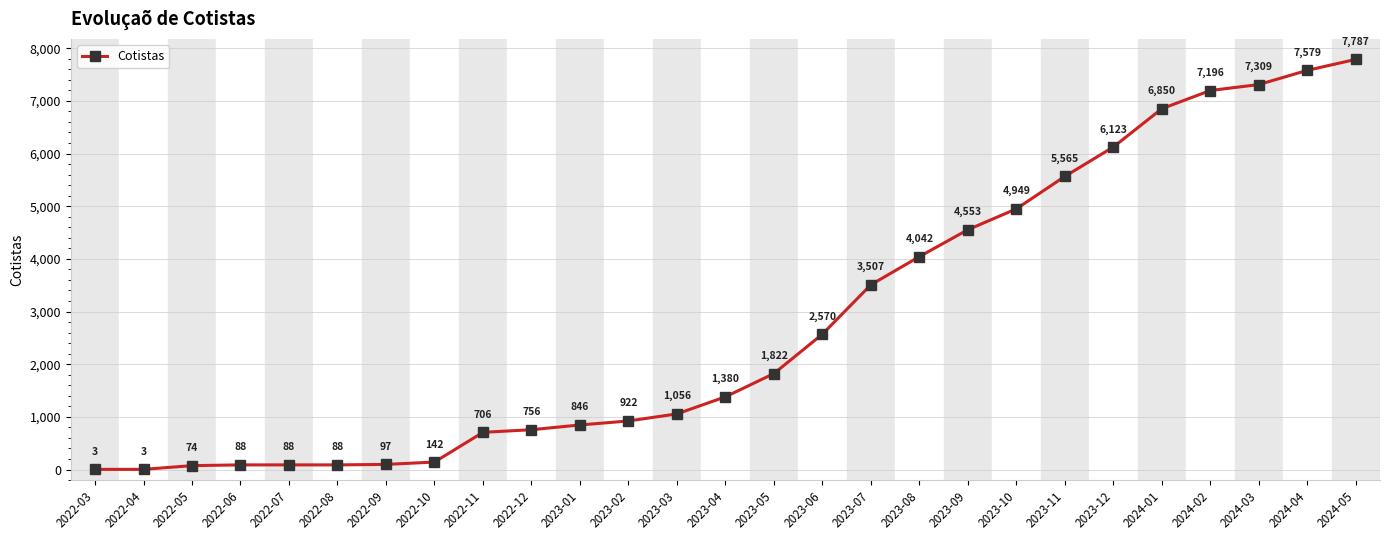

Reading right to left, what are all the values shown in this chart?

7787	7579	7309	7196	6850	6123	5565	4949	4553	4042	3507	2570	1822	1380	1056	922	846	756	706	142	97	88	88	88	74	3	3